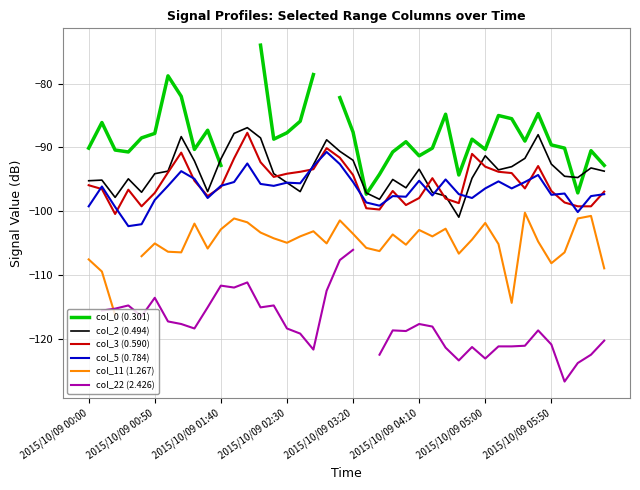

What is the lowest value of the col_3 (0.590) series?

-100.4